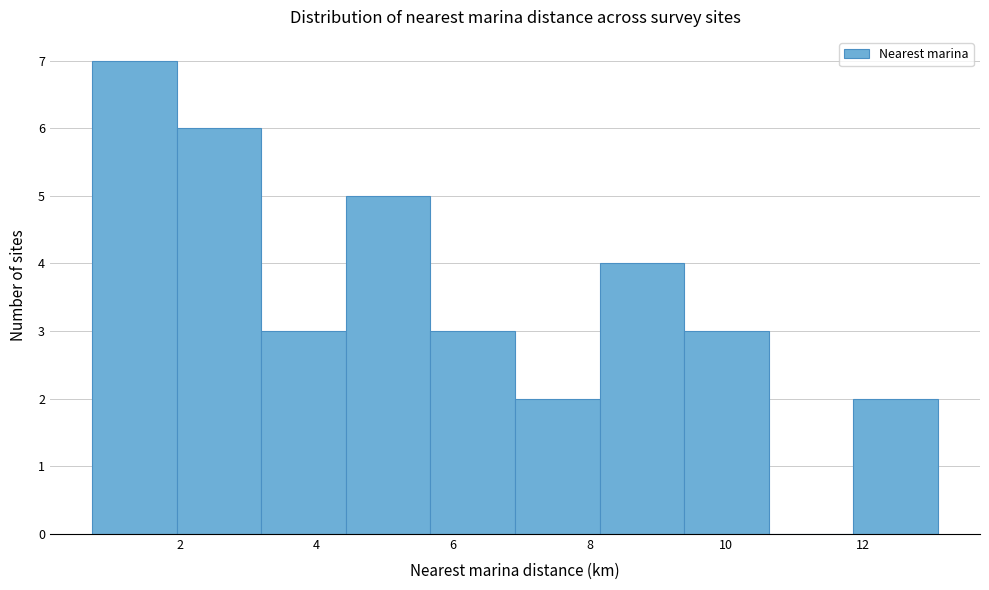

Over which range of the x-axis is the bar tallest?

0.8 to 2.0